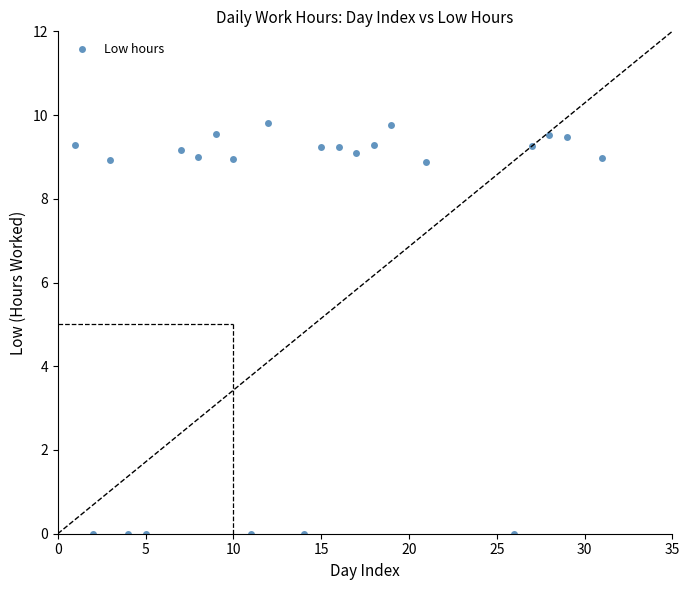

What is the range of Y values (max minus min)?

9.8